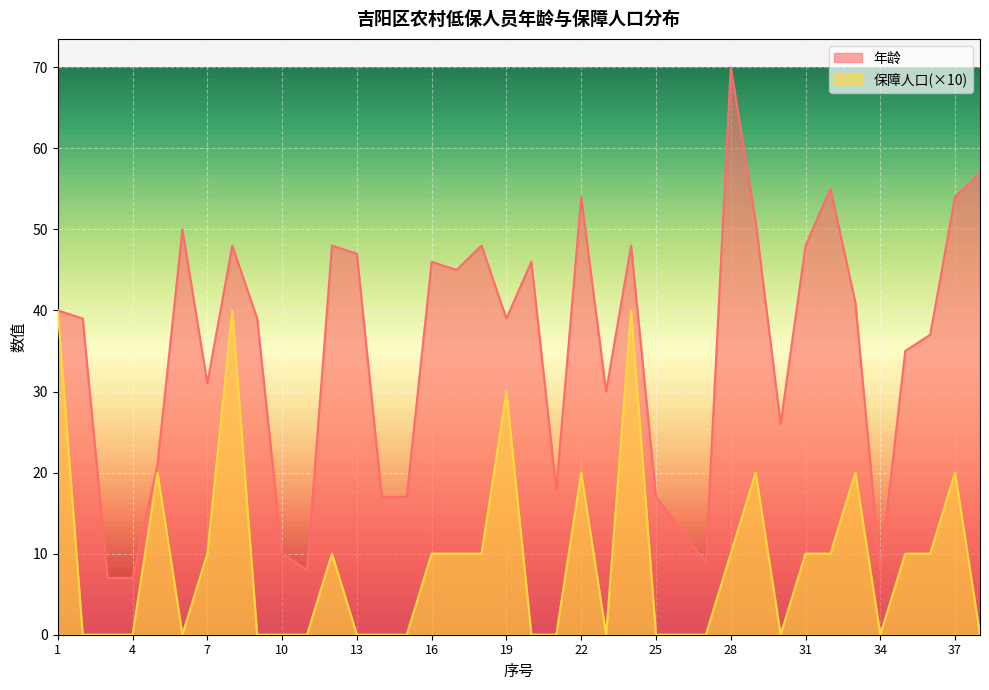

How many data points in 保障人口 are above 10?

9